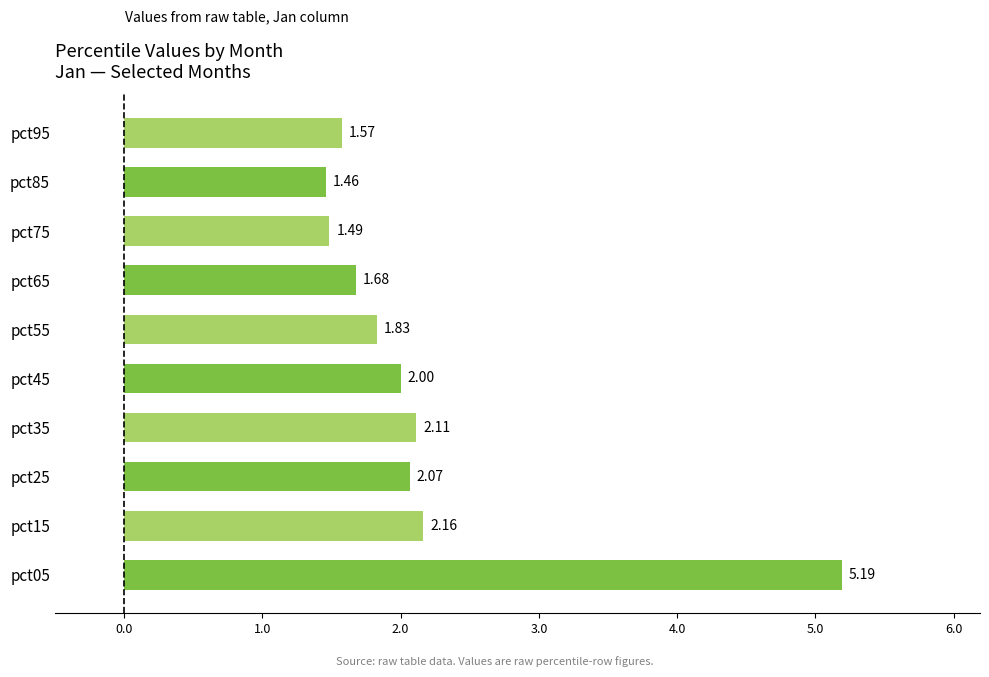

Which label corresponds to the largest value in the chart?

pct05